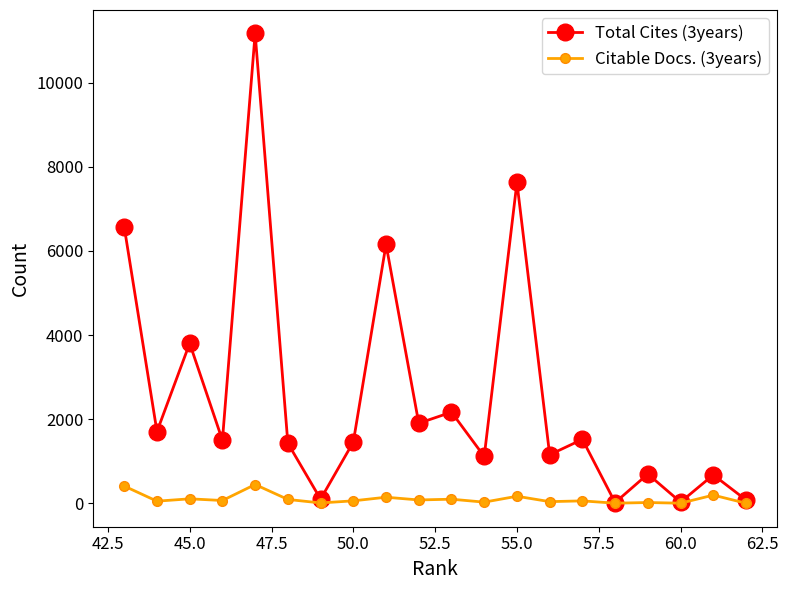

Rank the series by their average value, from lowest to highest.

Citable Docs. (3years), Total Cites (3years)